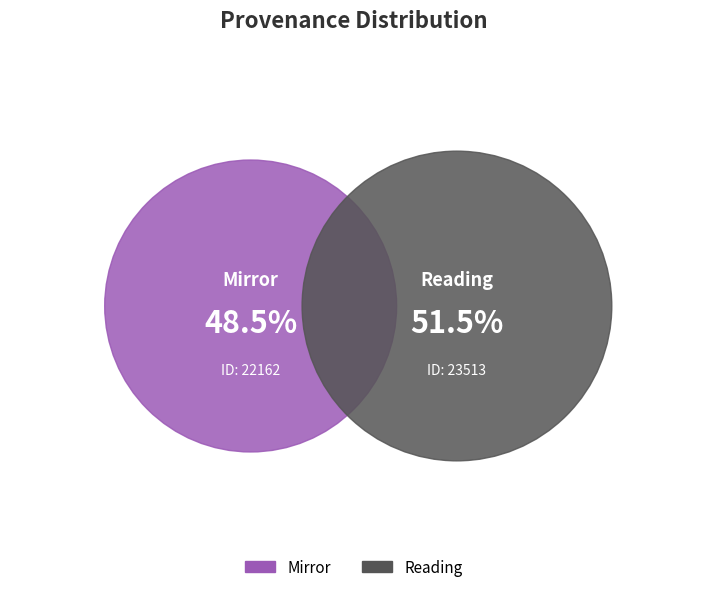

How many slices are in this pie chart?

2